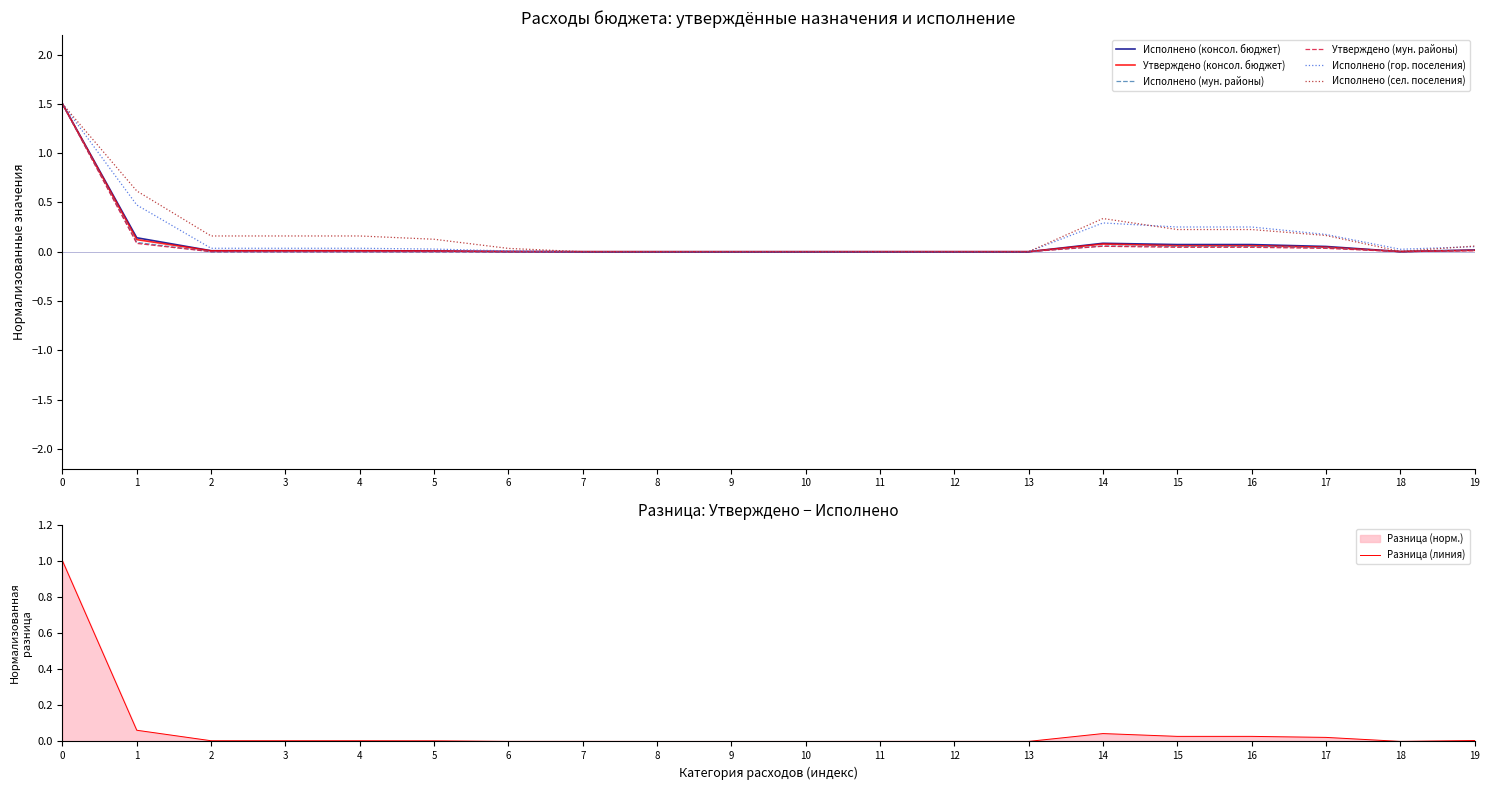

Does the chart display data point markers on the line(s)?

No